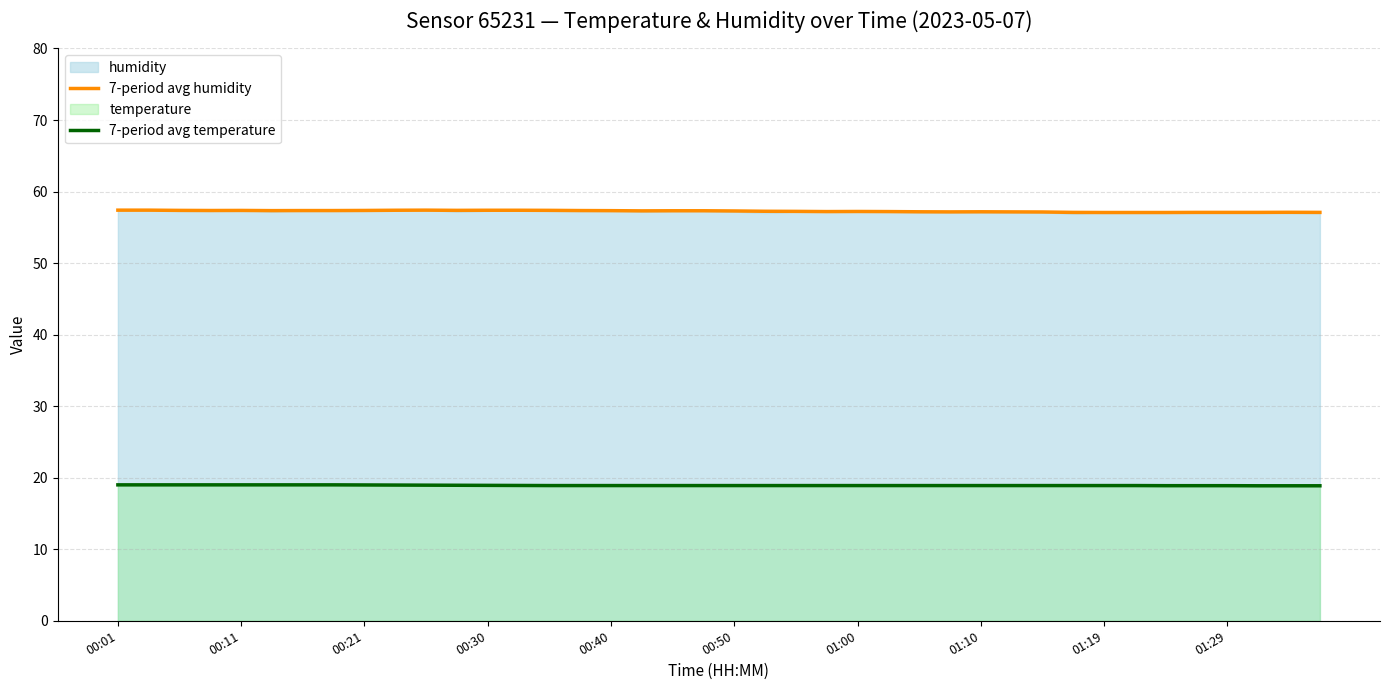

True or false: 7-period avg temperature and 7-period avg humidity intersect in this chart.

False